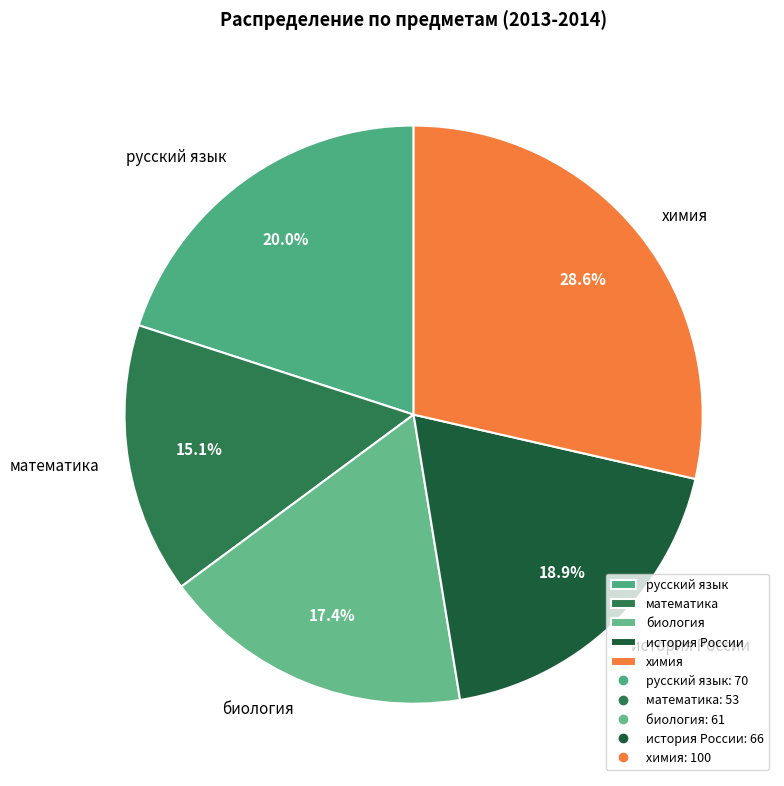

The химия slice represents 38% of the pie. True or false?

False